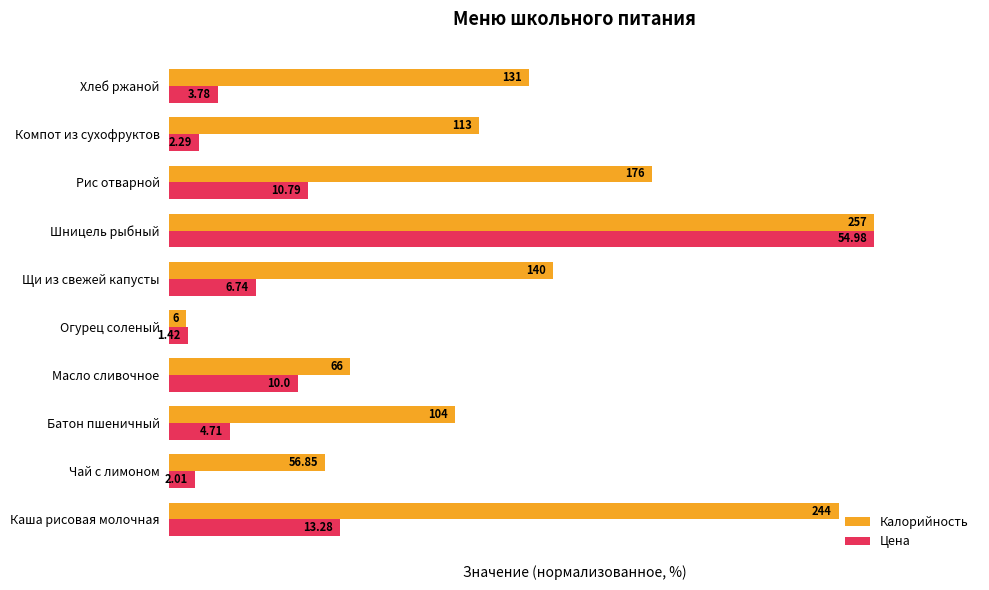

What are all the series names shown in the legend?

Калорийность, Цена